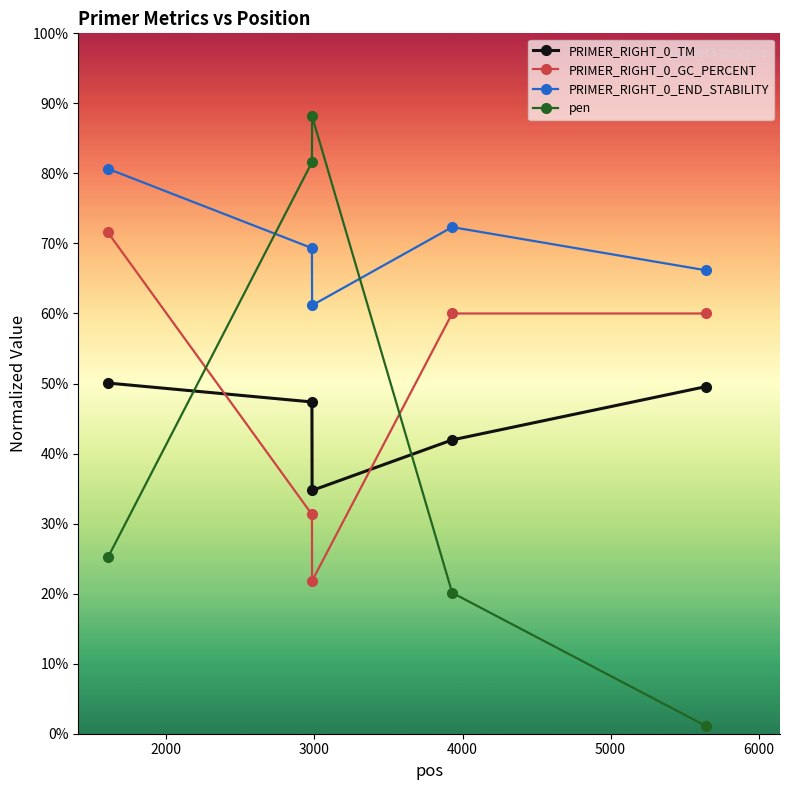

What is the difference between the second highest and minimum values in the PRIMER_RIGHT_0_GC_PERCENT series?

38.2